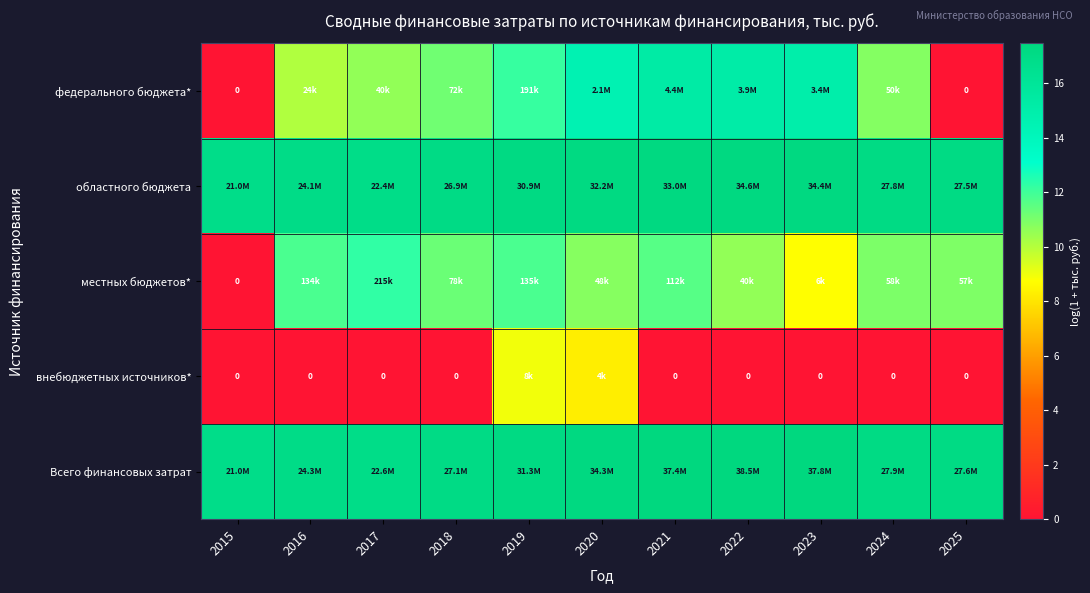

What is the difference between the maximum and minimum values in the областного бюджета series?

0.5